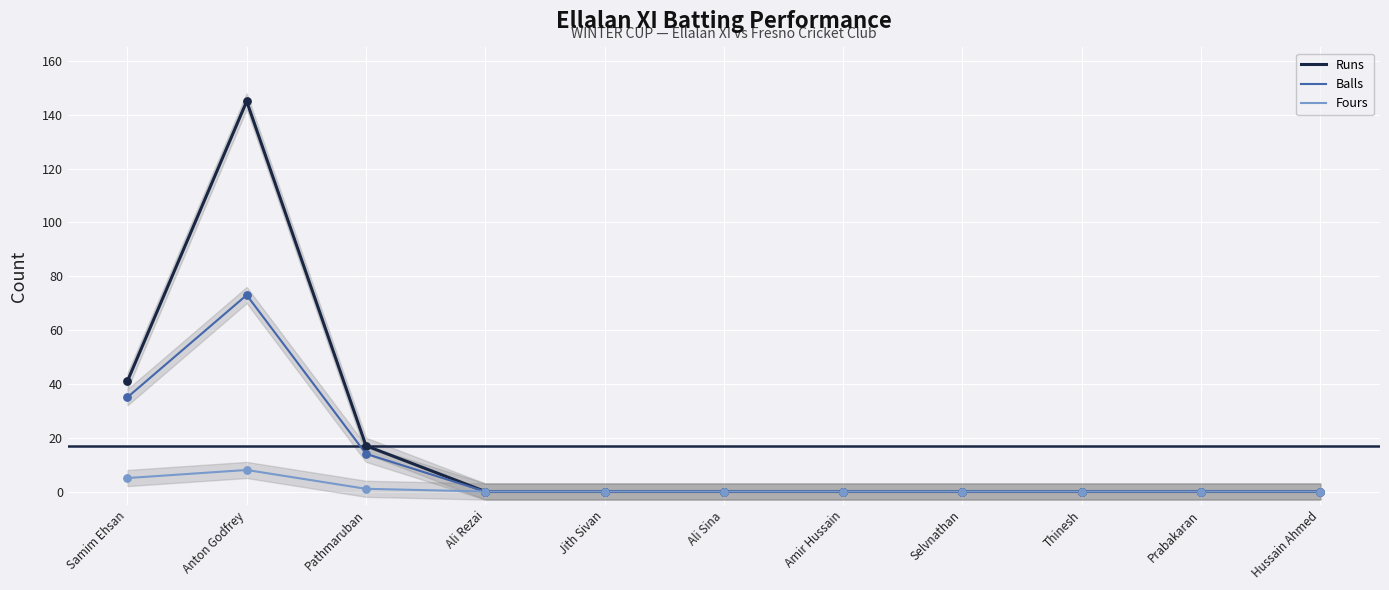

Which series contains the lowest Y value?

Runs